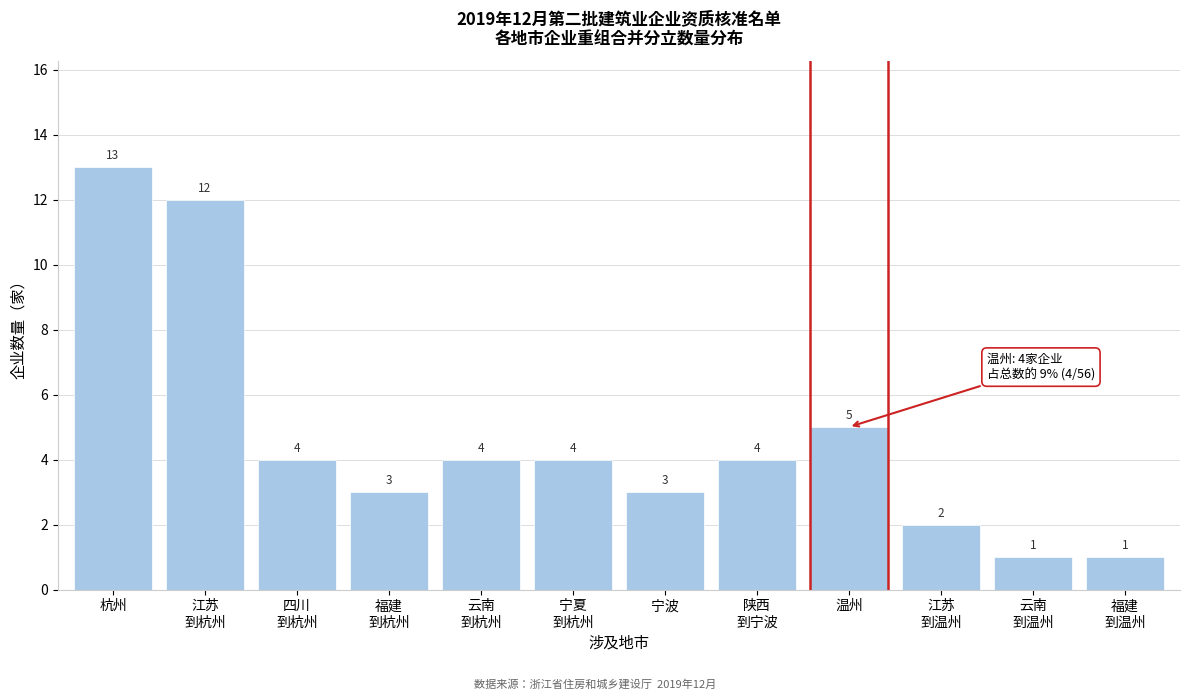

Reading left to right, list all the values displayed in this chart.

13	12	4	3	4	4	3	4	5	2	1	1